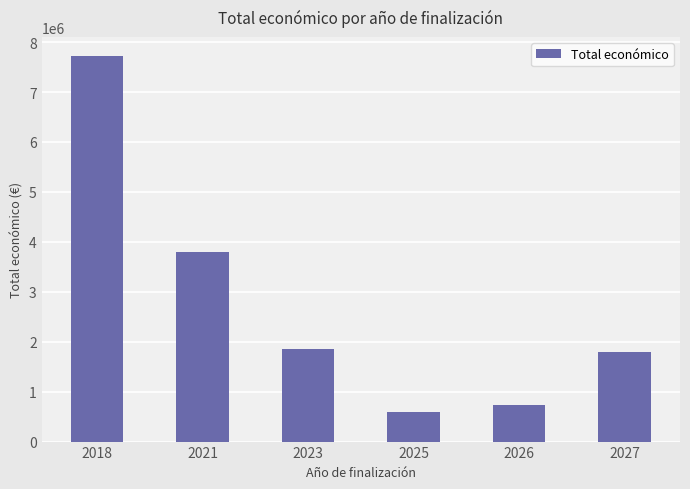

Reading left to right, extract all data points from this chart.

7717171	3796485	1845900	602260	738809	1799960